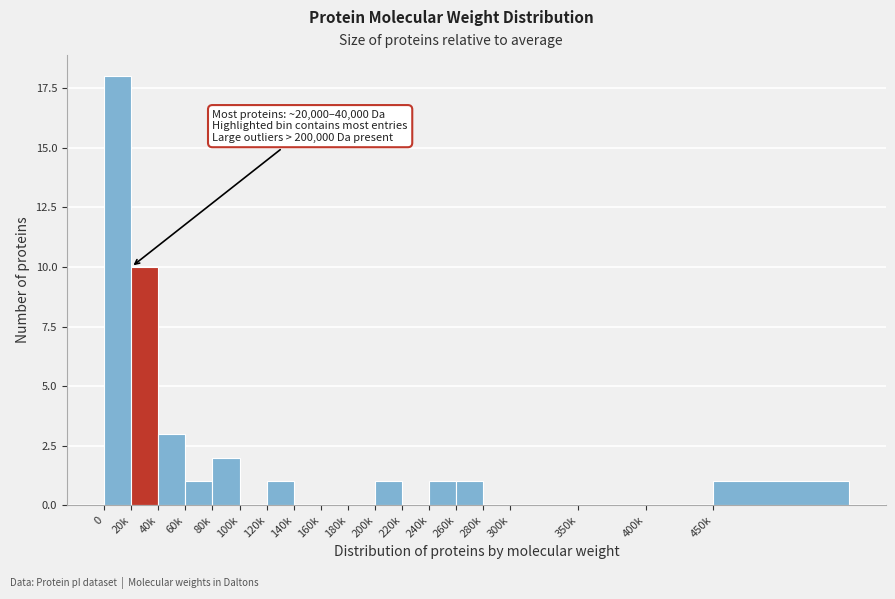

Reading right to left, list all the values displayed in this chart.

450k=1	400k=0	350k=0	300k=0	280k=0	260k=1	240k=1	220k=0	200k=1	180k=0	160k=0	140k=0	120k=1	100k=0	80k=2	60k=1	40k=3	20k=10	0=18